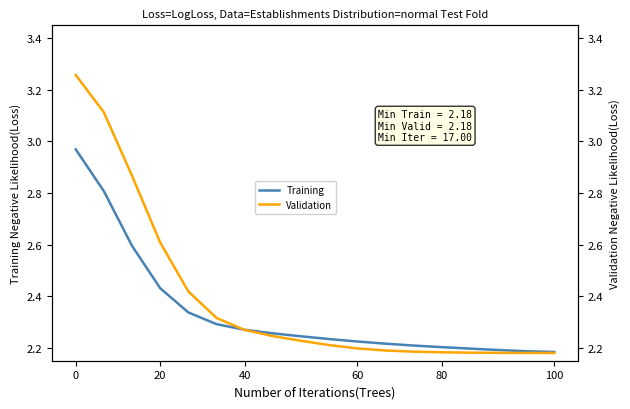

True or false: Training has more than 1 interior local peaks.

False